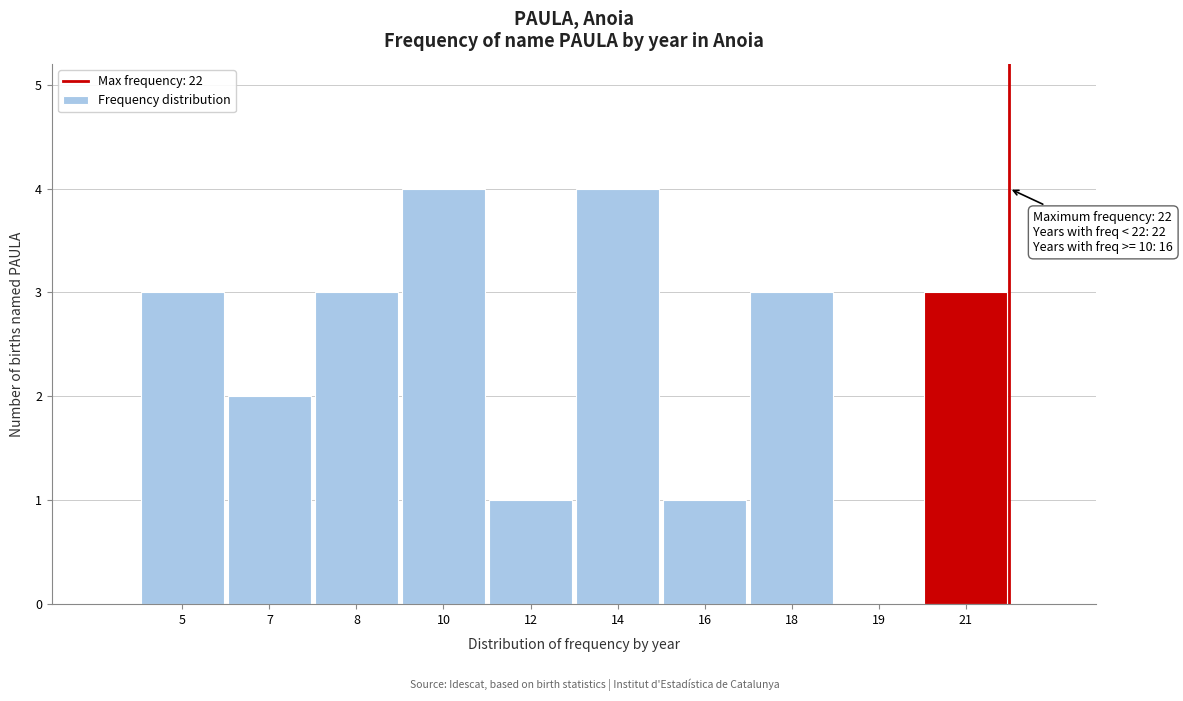

Reading left to right, transcribe all the data shown in this chart.

5=3	7=2	8=3	10=4	12=1	14=4	16=1	18=3	19=0	21=3